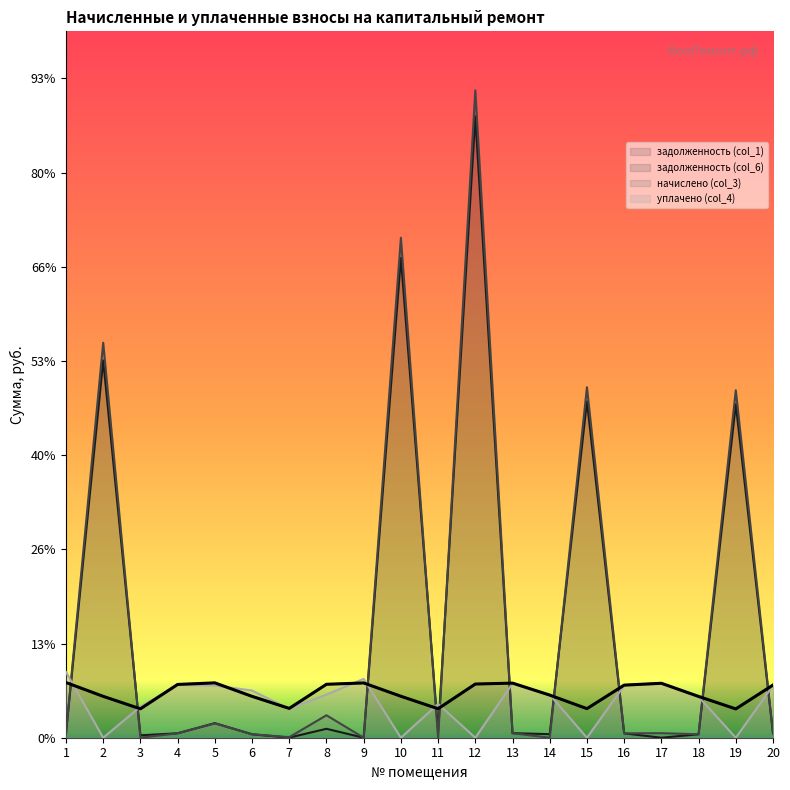

Does the chart have visible grid lines?

No